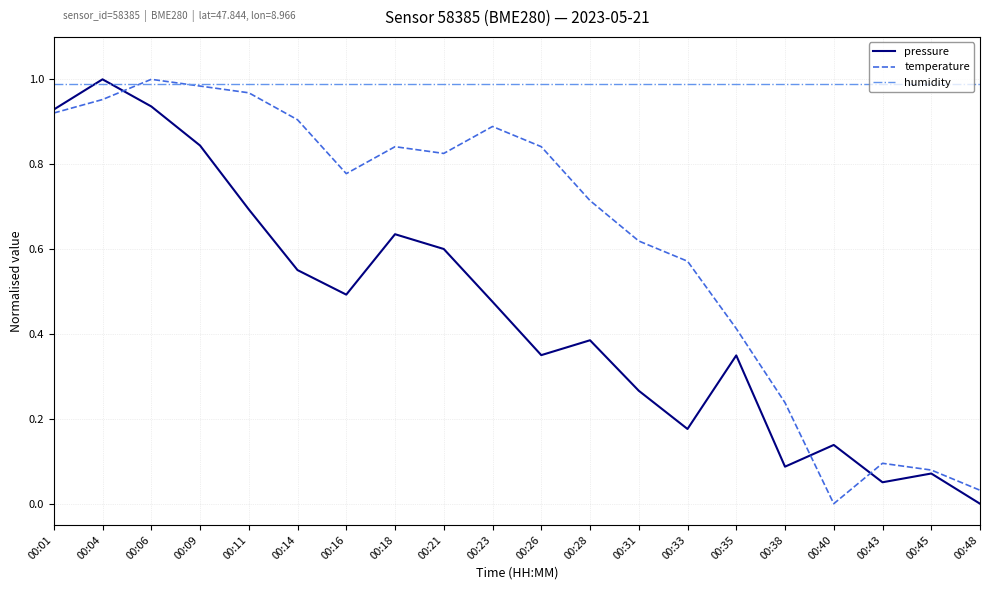

What is the total value across all series at 00:16?

2.3